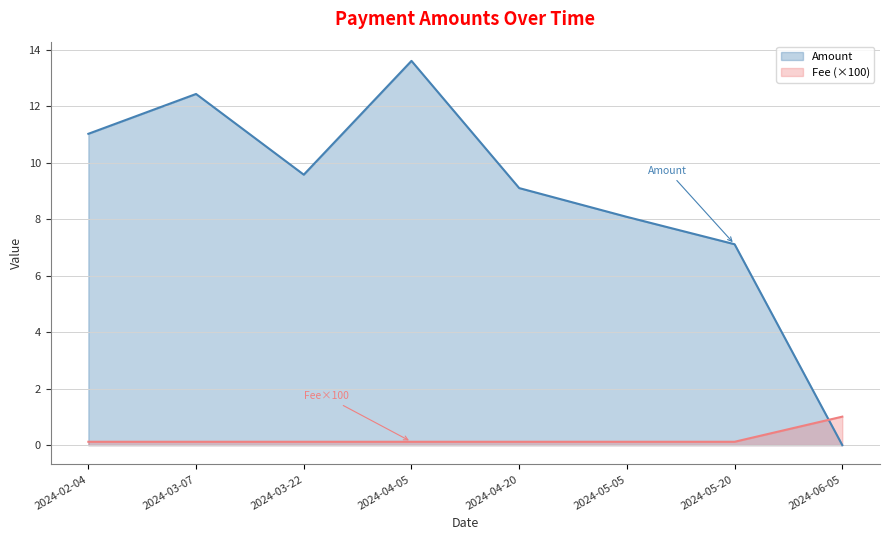

Is it true that Fee equals 0.1 at 2024-04-05?

True